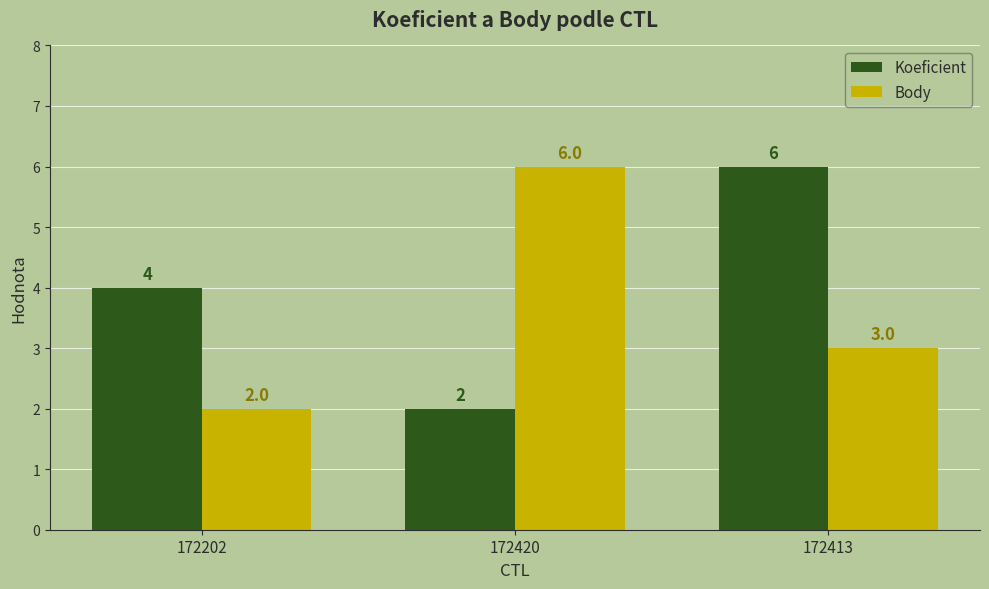

What is the sum of the Body values at 172420 and 172413?

9